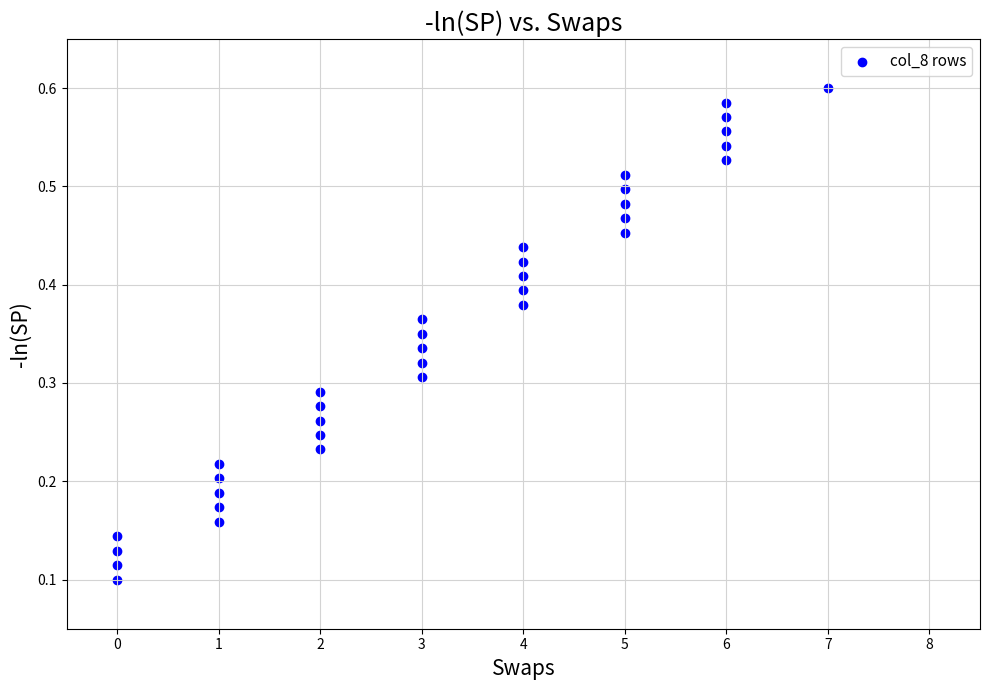

What is the range of X values (max minus min)?

7.0